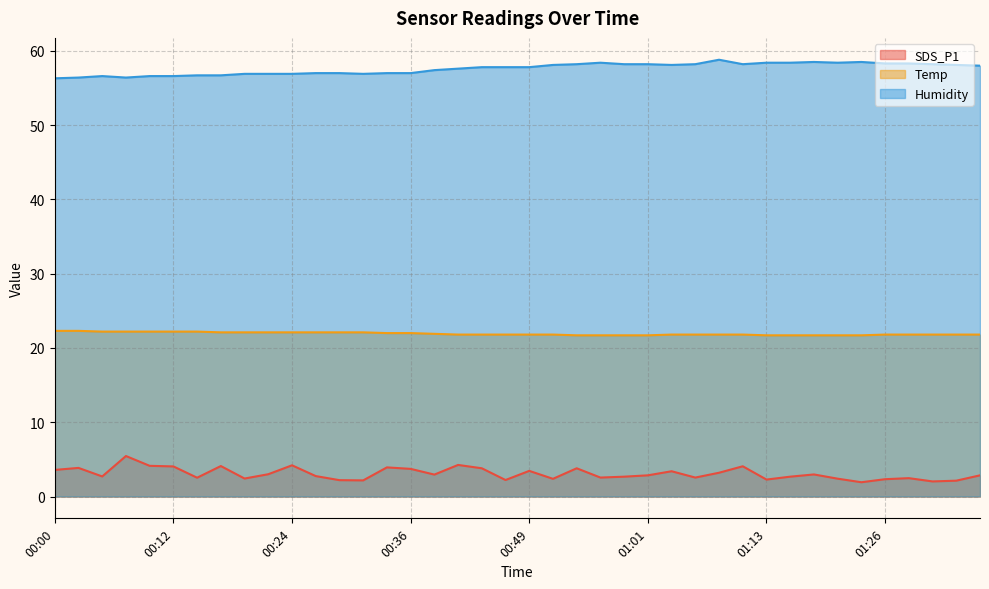

Which series has the widest spread of values?

SDS_P1